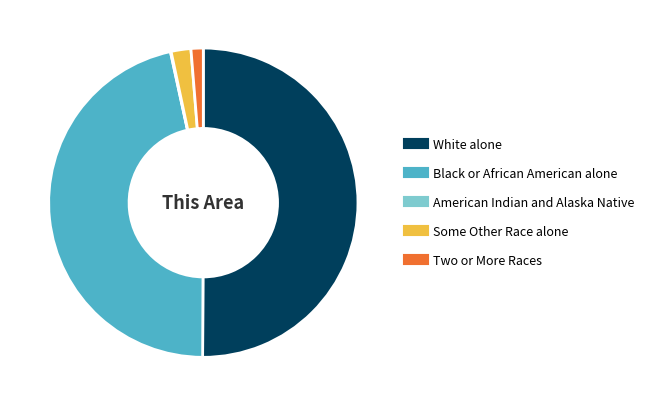

True or false: Some Other Race alone accounts for 2% of the total.

True